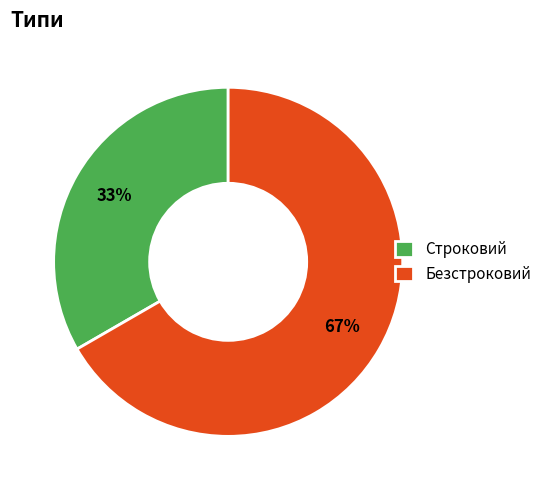

How many segments does this pie chart have?

2